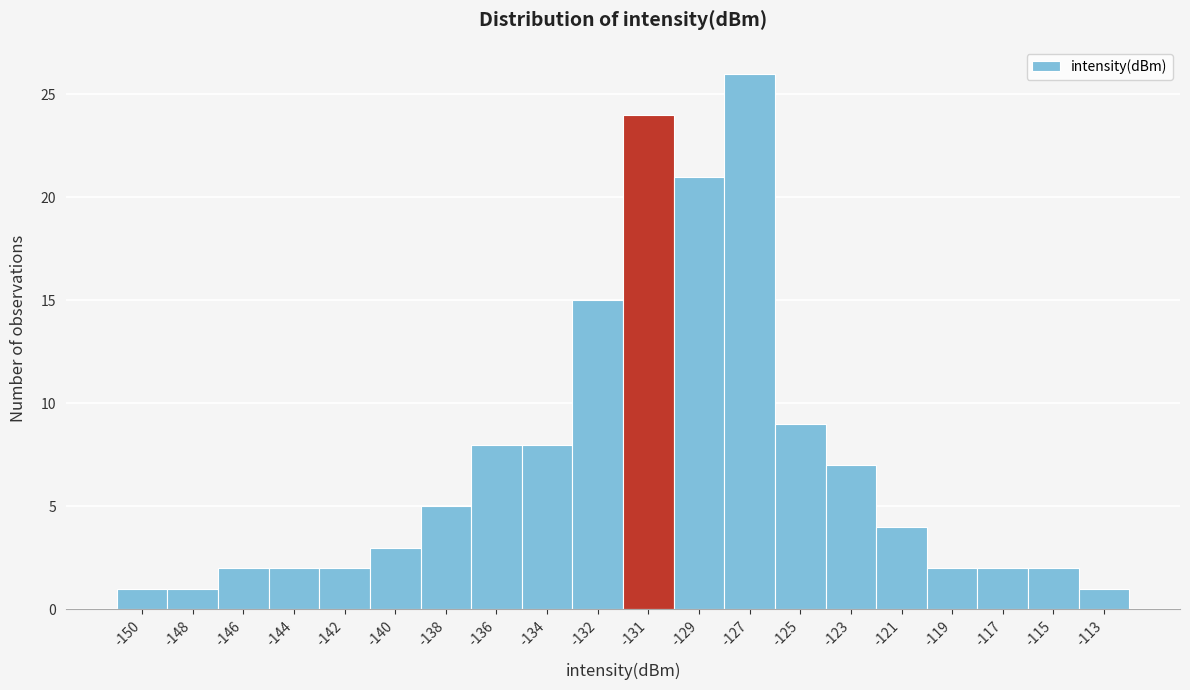

Reading left to right, transcribe all the data shown in this chart.

1	1	2	2	2	3	5	8	8	15	24	21	26	9	7	4	2	2	2	1